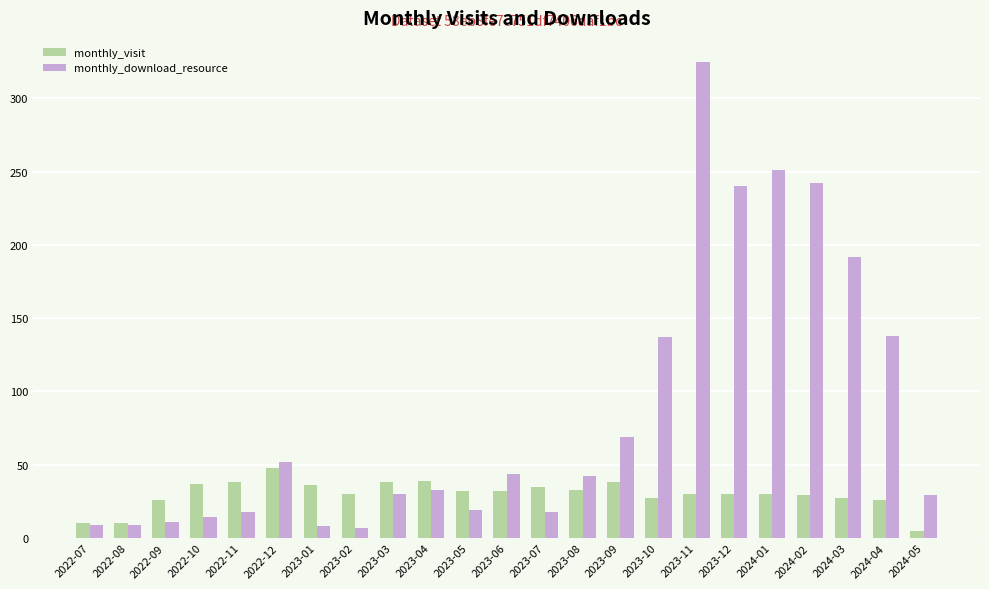

What is the maximum value for monthly_download_resource?

325